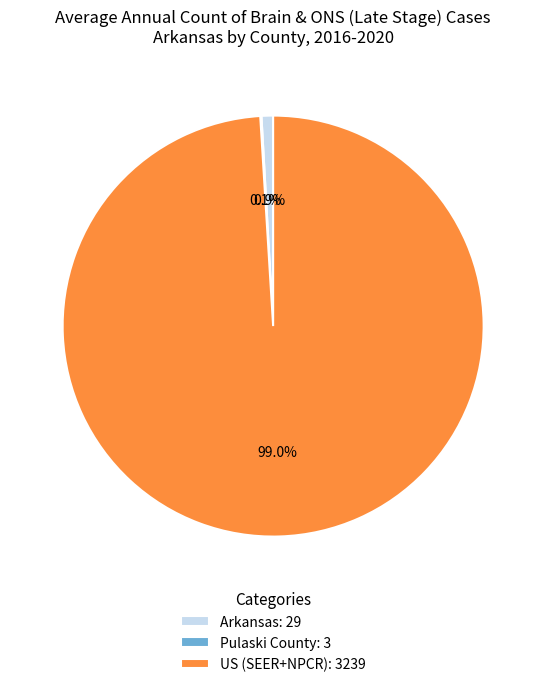

Which has a higher value, Arkansas: 29 or US (SEER+NPCR): 3239?

US (SEER+NPCR): 3239